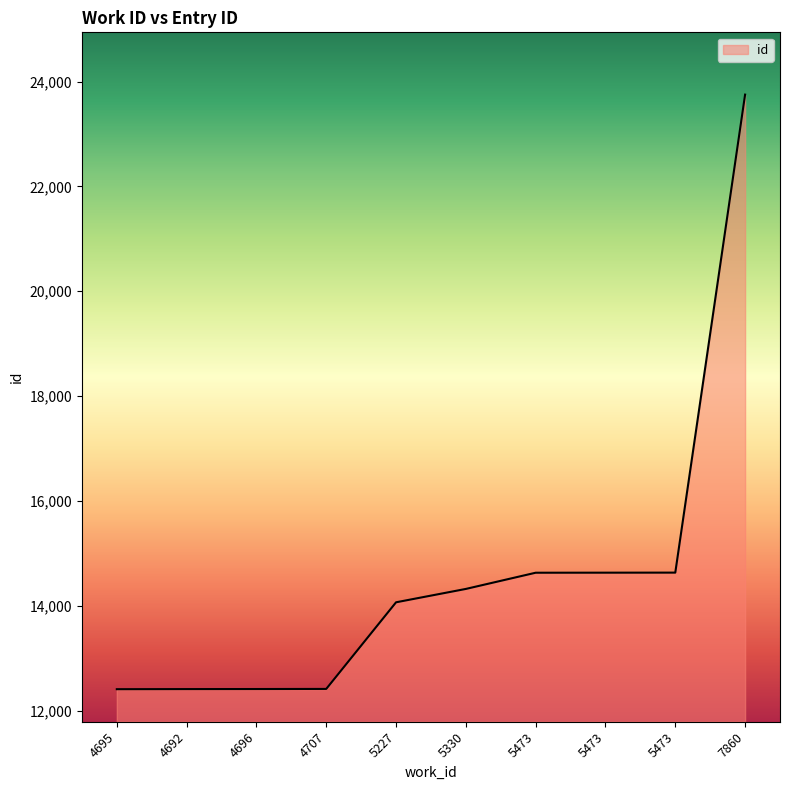

Reading left to right, list all the values displayed in this chart.

4695=12412	4692=12414	4696=12415	4707=12417	5227=14069	5330=14324	5473=14633	5473=14634	5473=14635	7860=23751